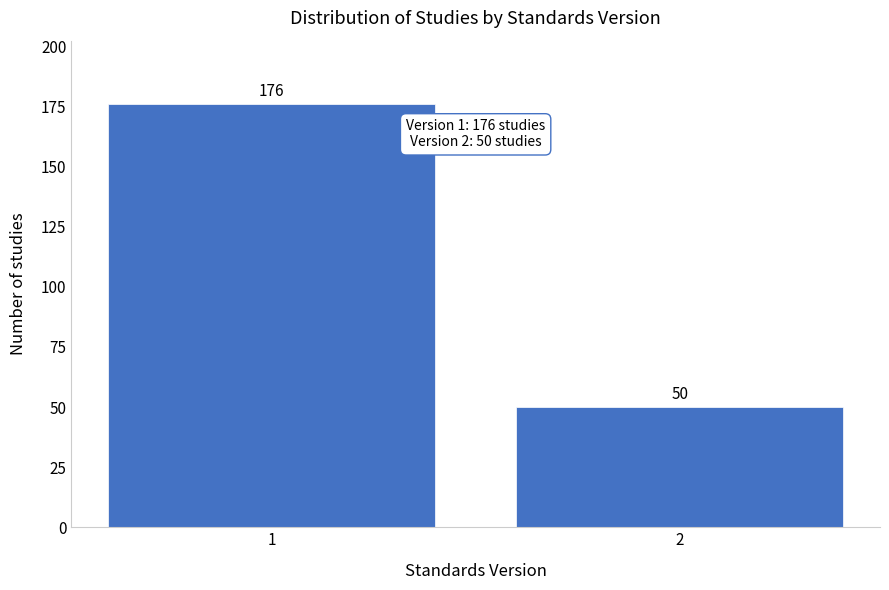

Reading left to right, transcribe all the data shown in this chart.

1=176	2=50